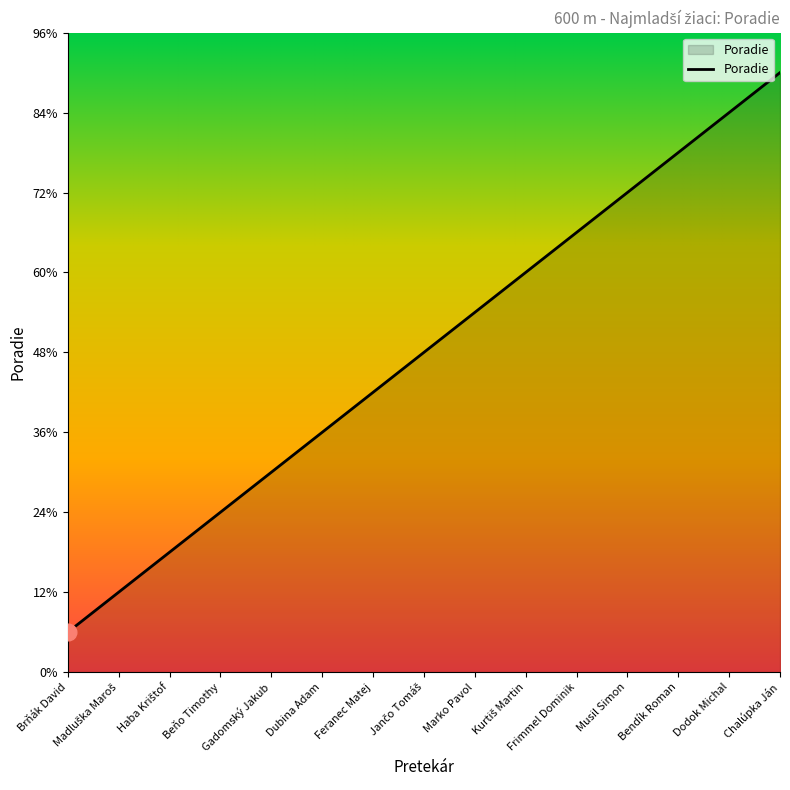

Which has a higher value, Marko Pavol or Dodok Michal?

Dodok Michal